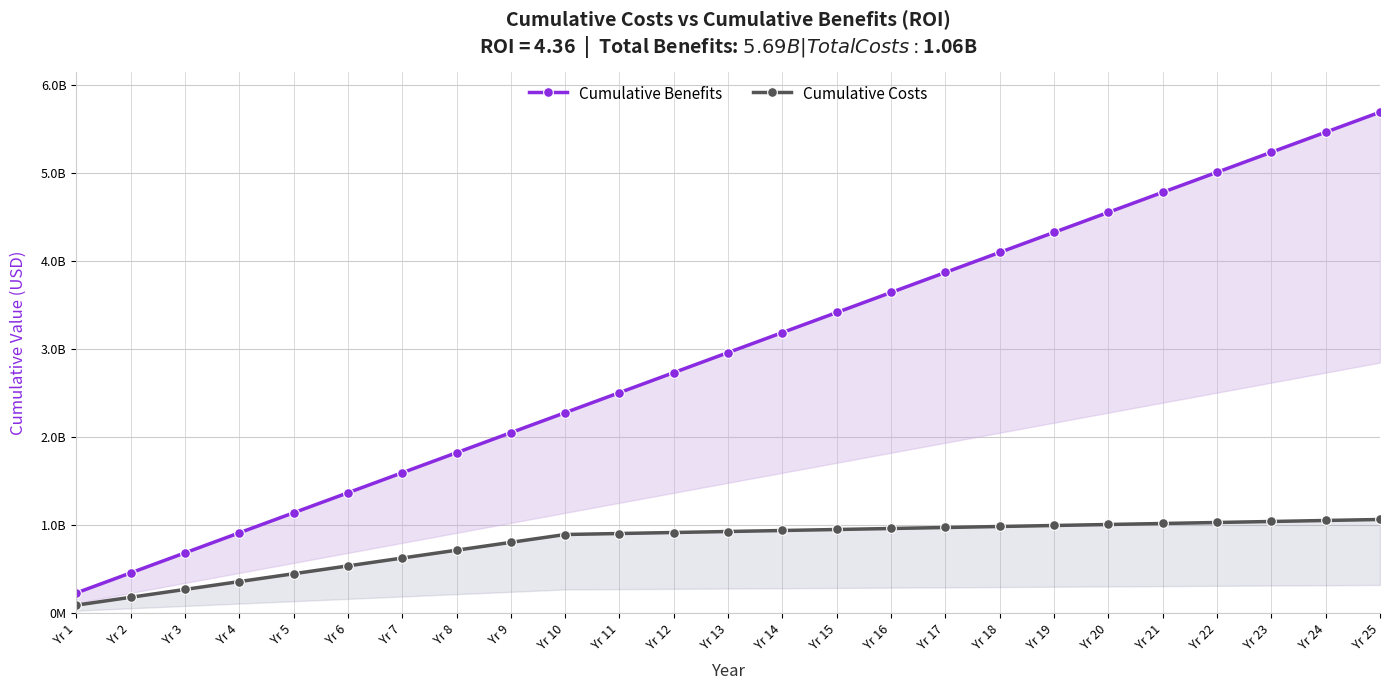

How many lines are shown in the chart?

2